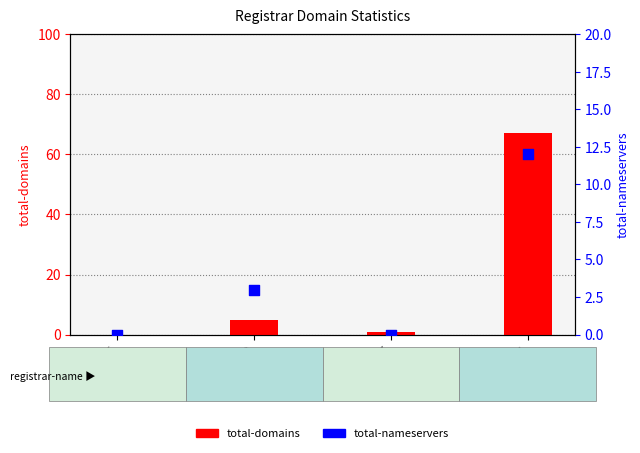

Which series contains the lowest Y value?

total-domains